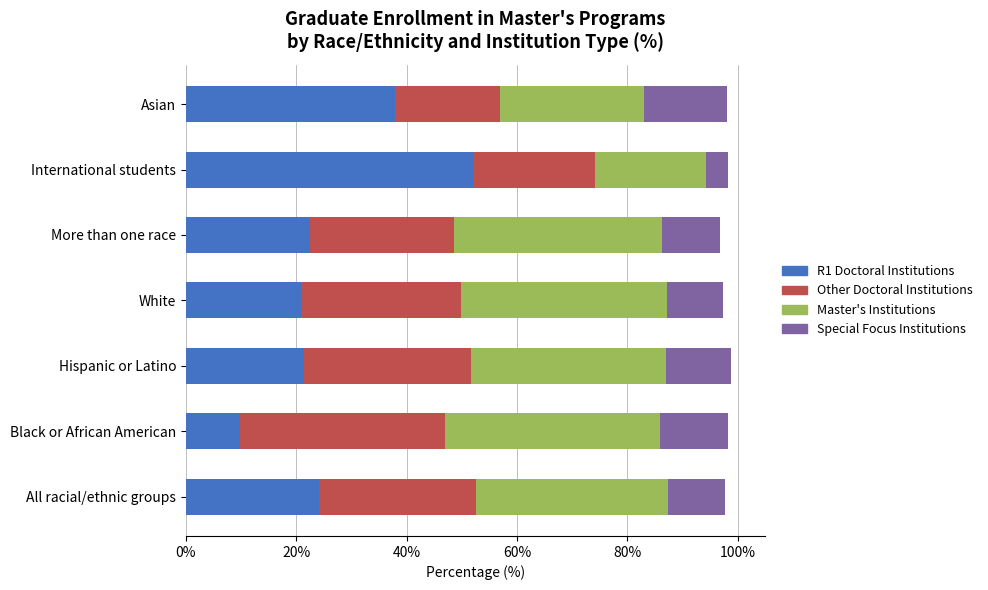

Count the number of categories in the chart.

7